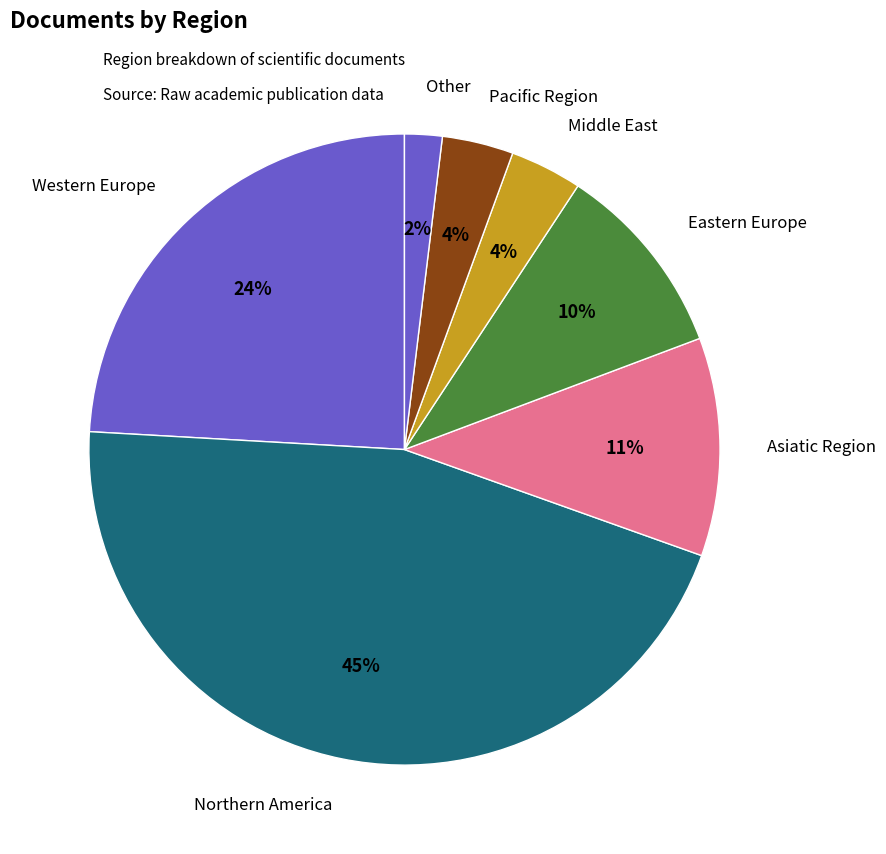

Is there any slice that represents more than half of the pie?

No